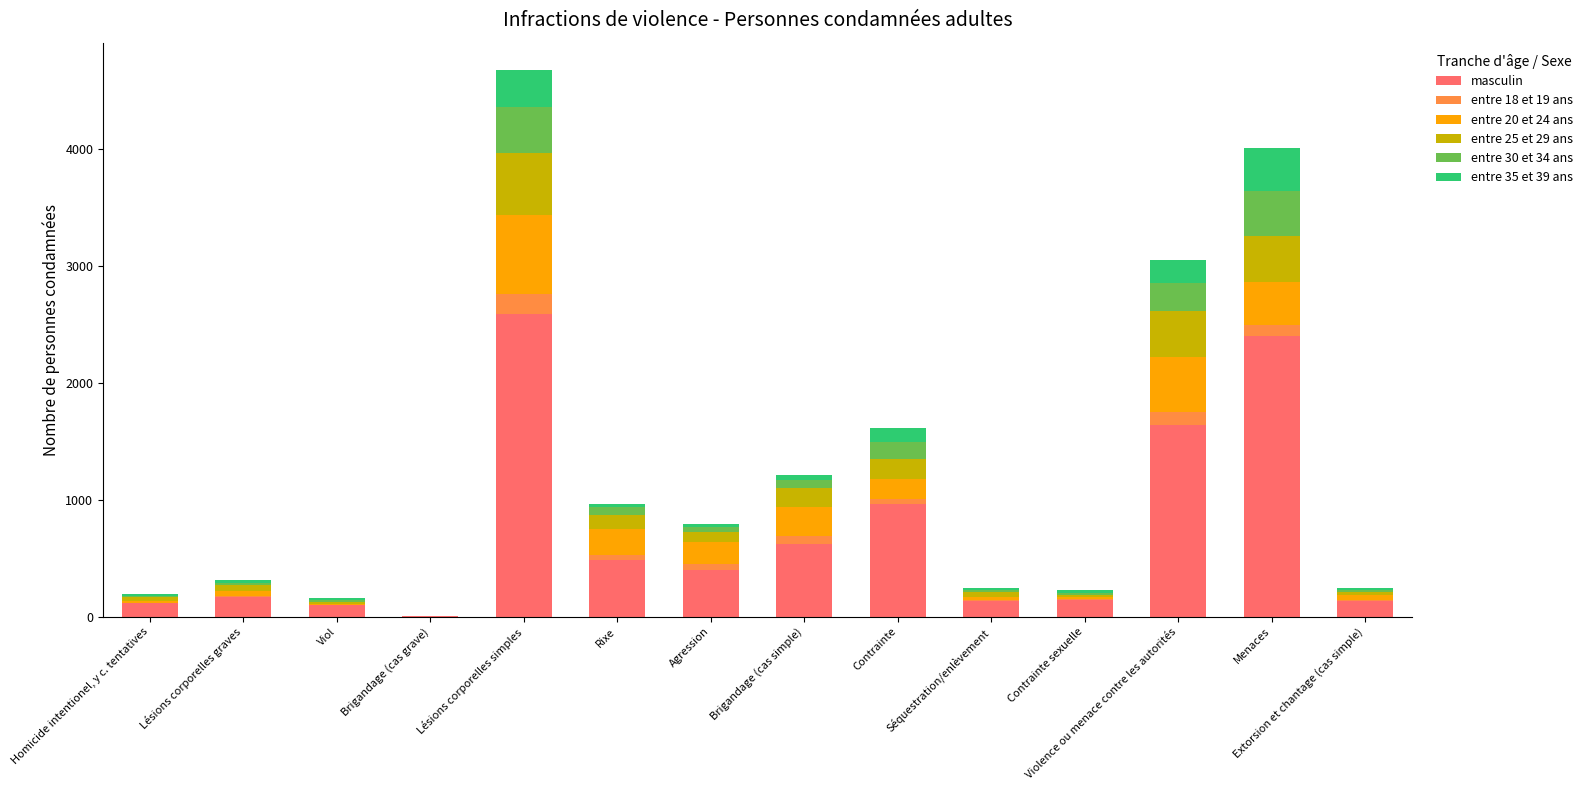

At which category is the sum across all series the highest?

Lésions corporelles simples